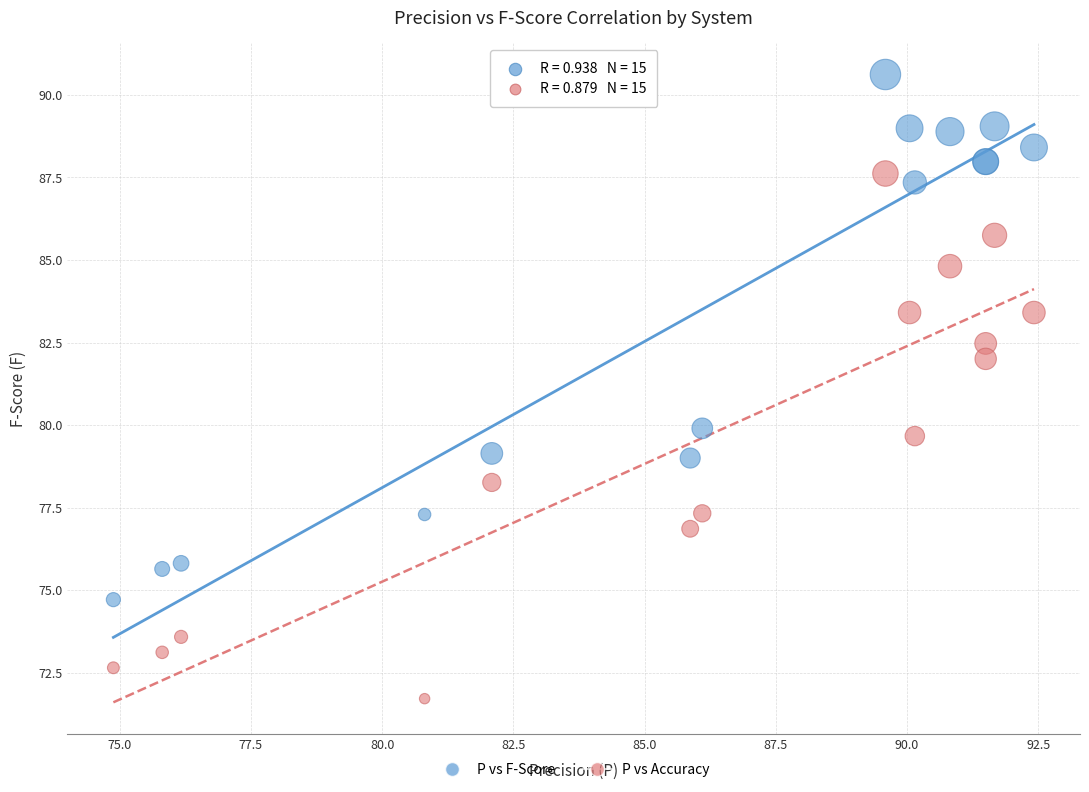

What are all the series names shown in the legend?

P vs F-Score, P vs Accuracy